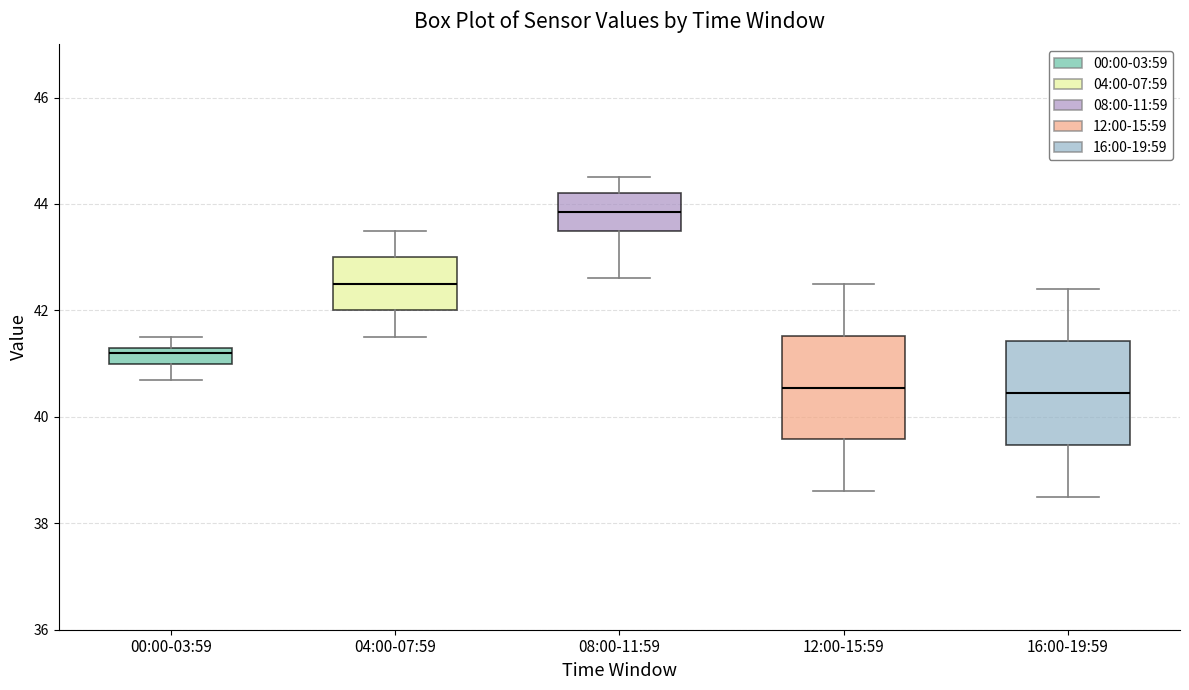

Which box has the highest median line?

08:00-11:59